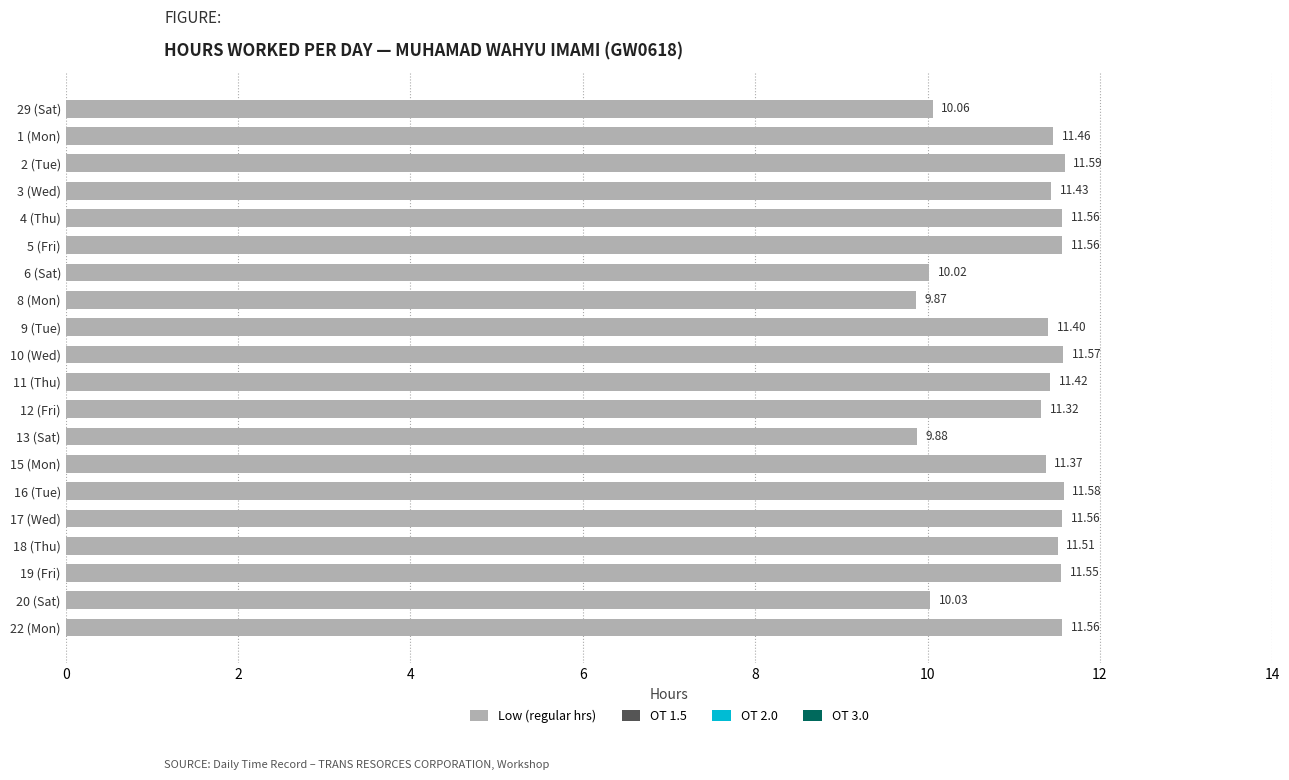

Between 11 (Thu) and 19 (Fri), which is larger?

19 (Fri)